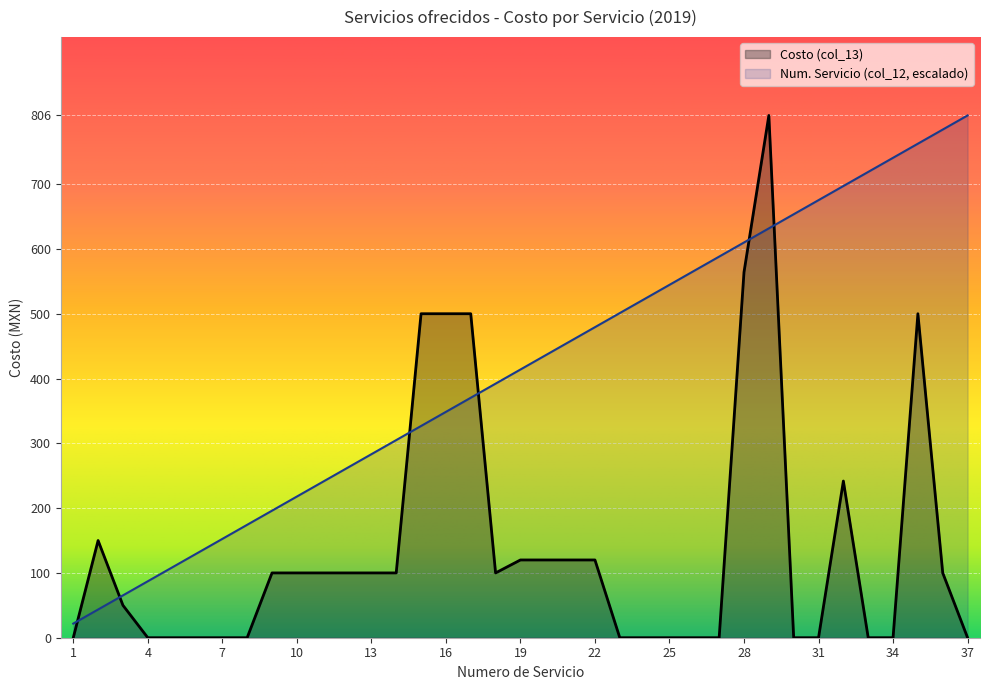

After their last crossing, which series has the higher values: Numero de servicio (col_12) or Costo (col_13)?

Numero de servicio (col_12)